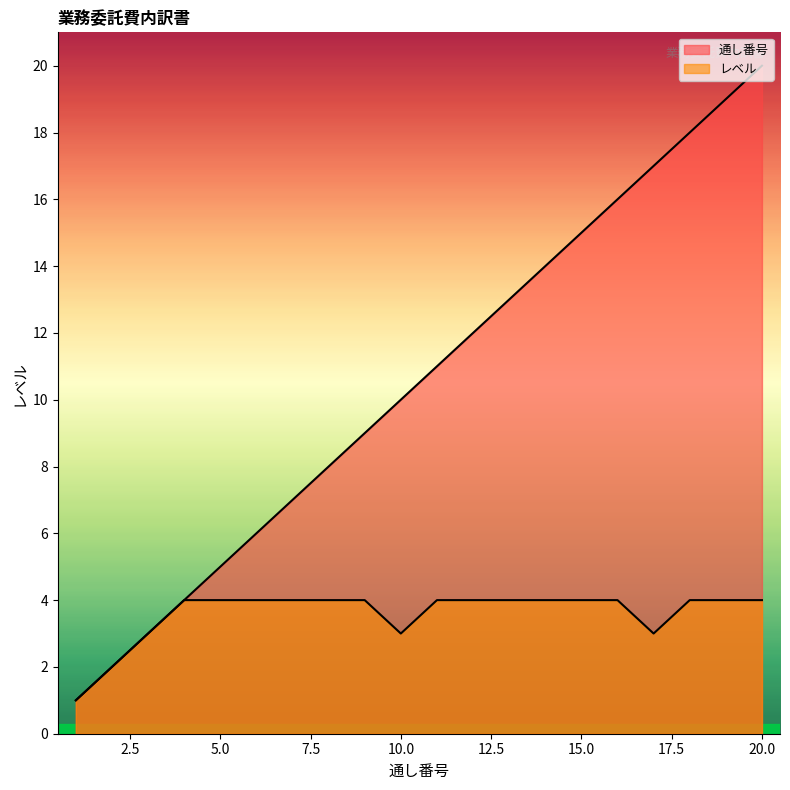

How many values in the レベル series are below 4?

5